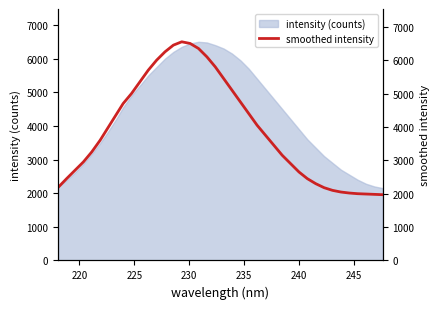

What is the minimum value shown in the chart?

1970.0